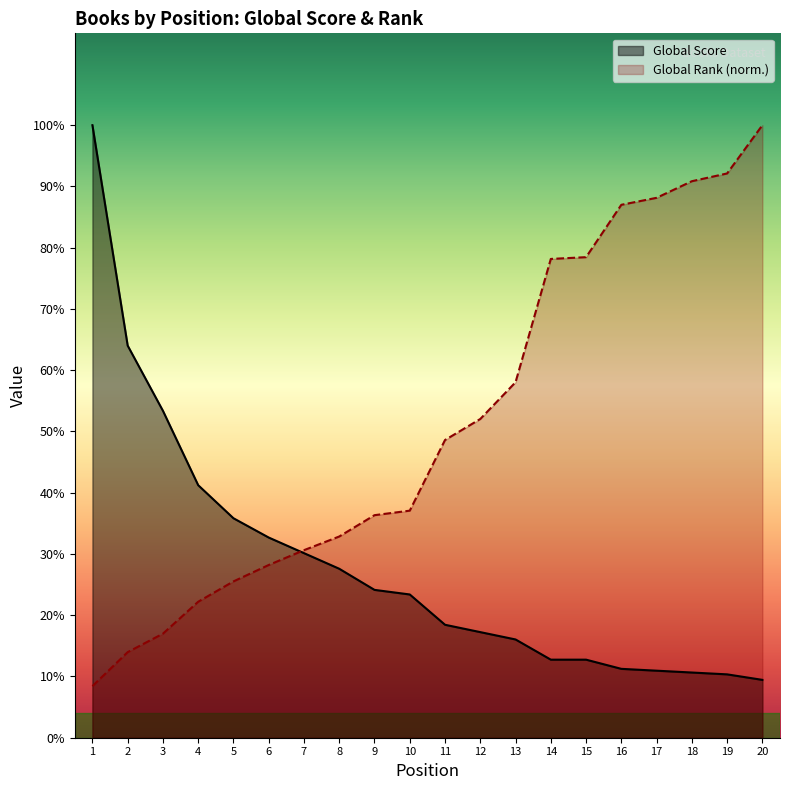

What are all the series names shown in the legend?

Global Score, Global Rank (norm.)